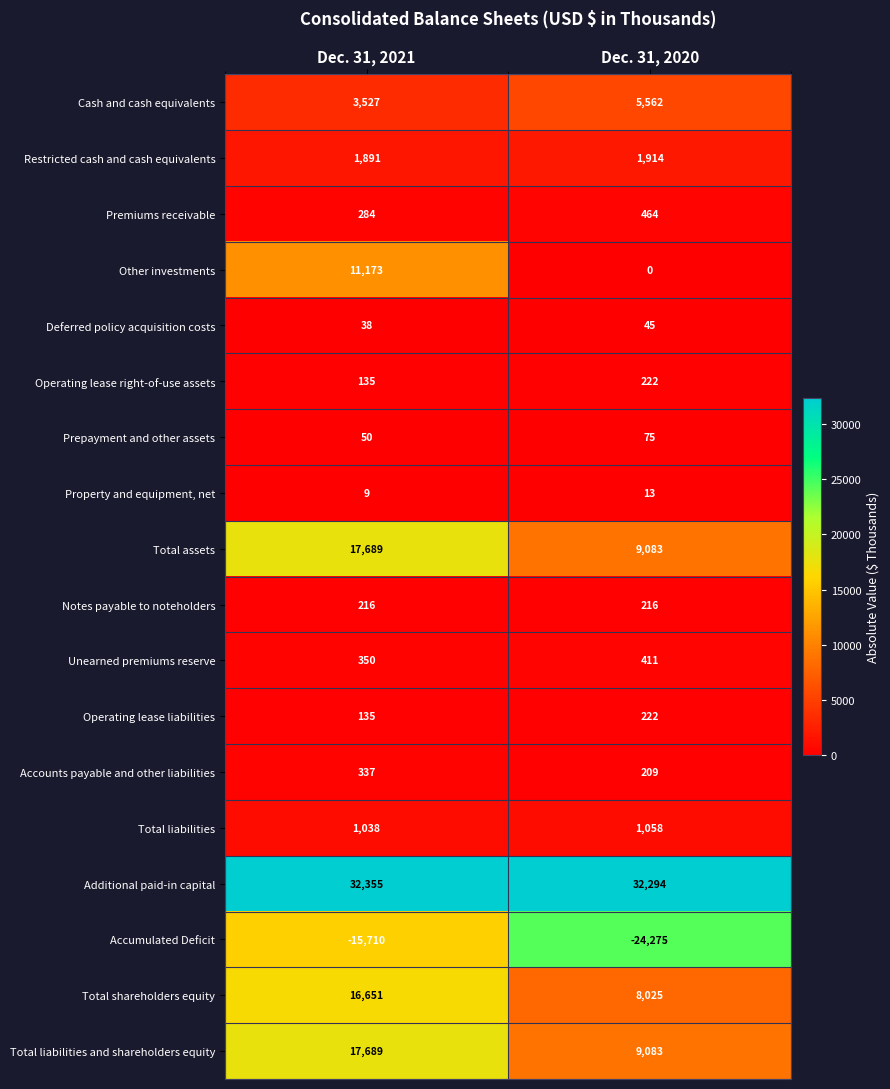

Which series changed the most between Dec. 31, 2021 and Dec. 31, 2020?

Other investments